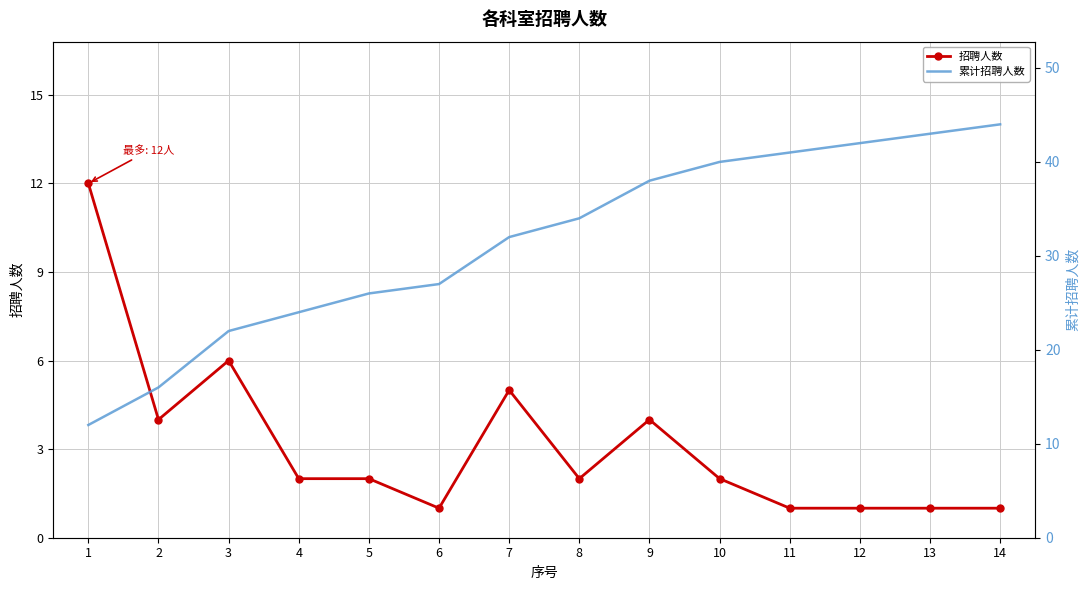

What is the sum of all 累计招聘人数 values?

441